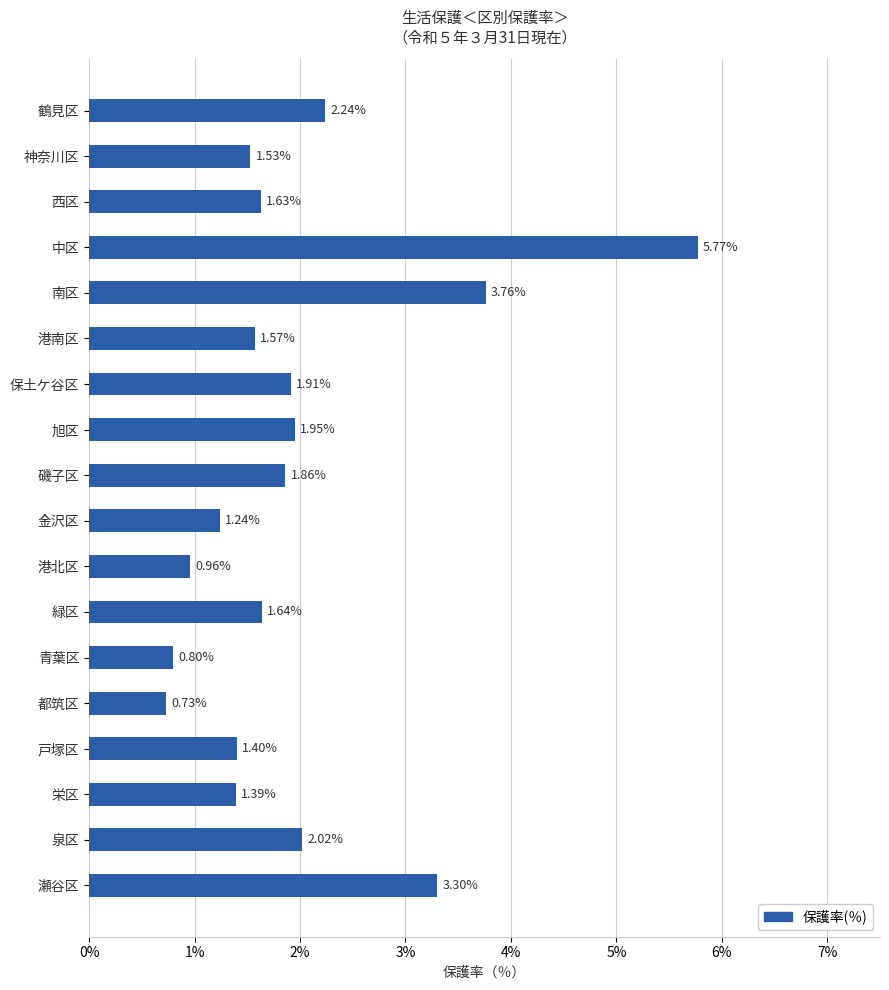

Where is the data nearest to the value 3?

瀬谷区